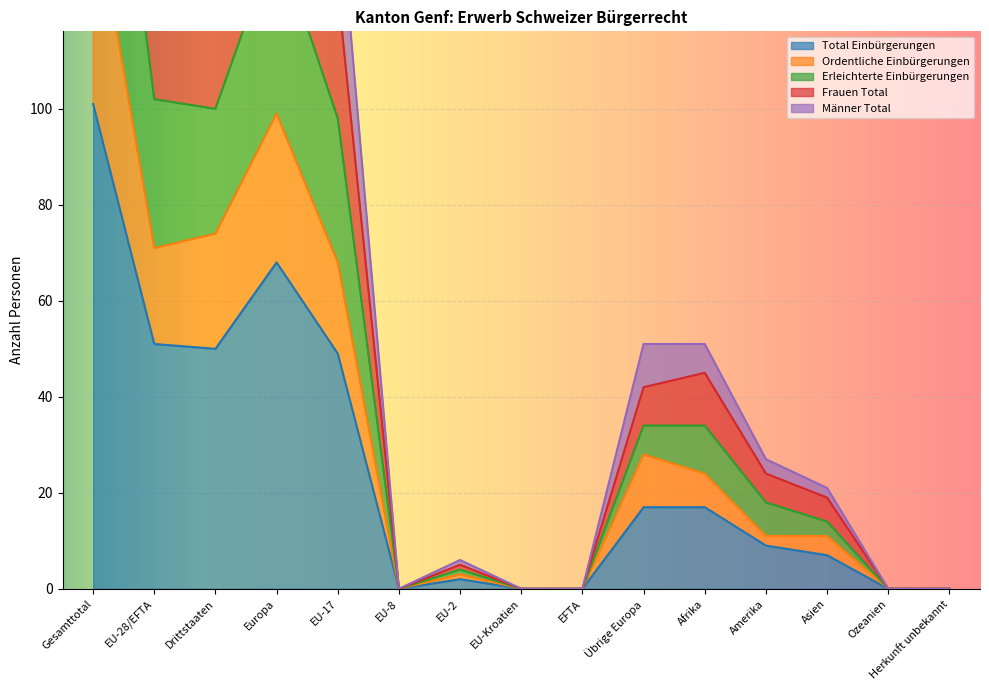

How many positive values does the Männer Total series have?

10